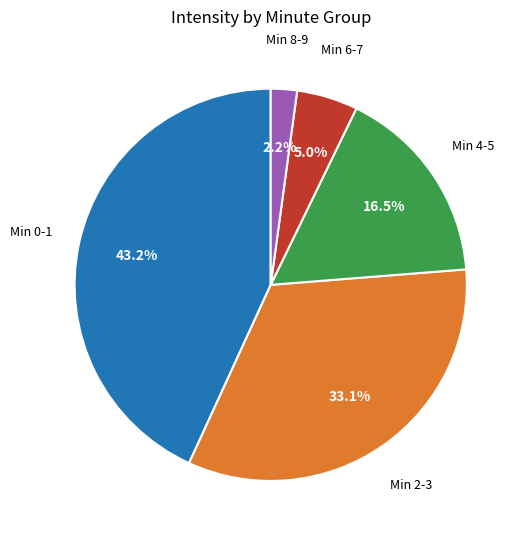

Is there any slice that represents more than half of the pie?

No